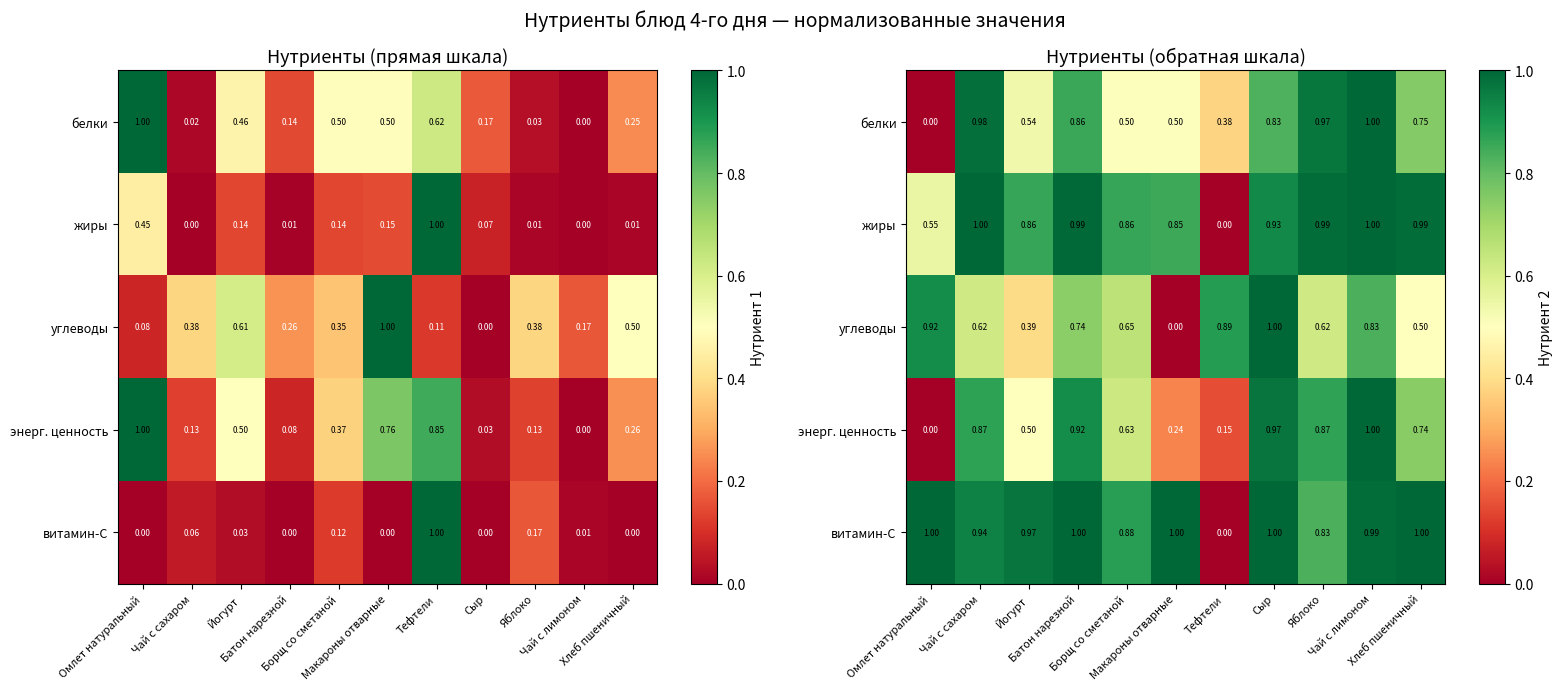

What is the difference between the maximum and minimum values in the энерг. ценность series?

1.0